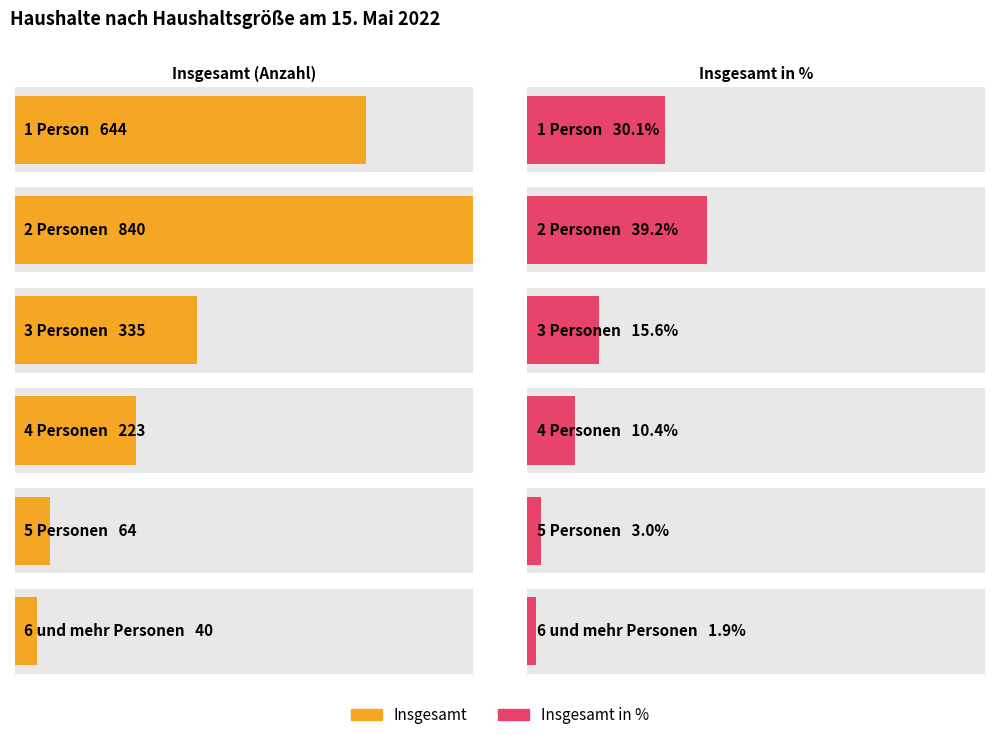

What is the label of the 4th bar from the left?

4 Personen